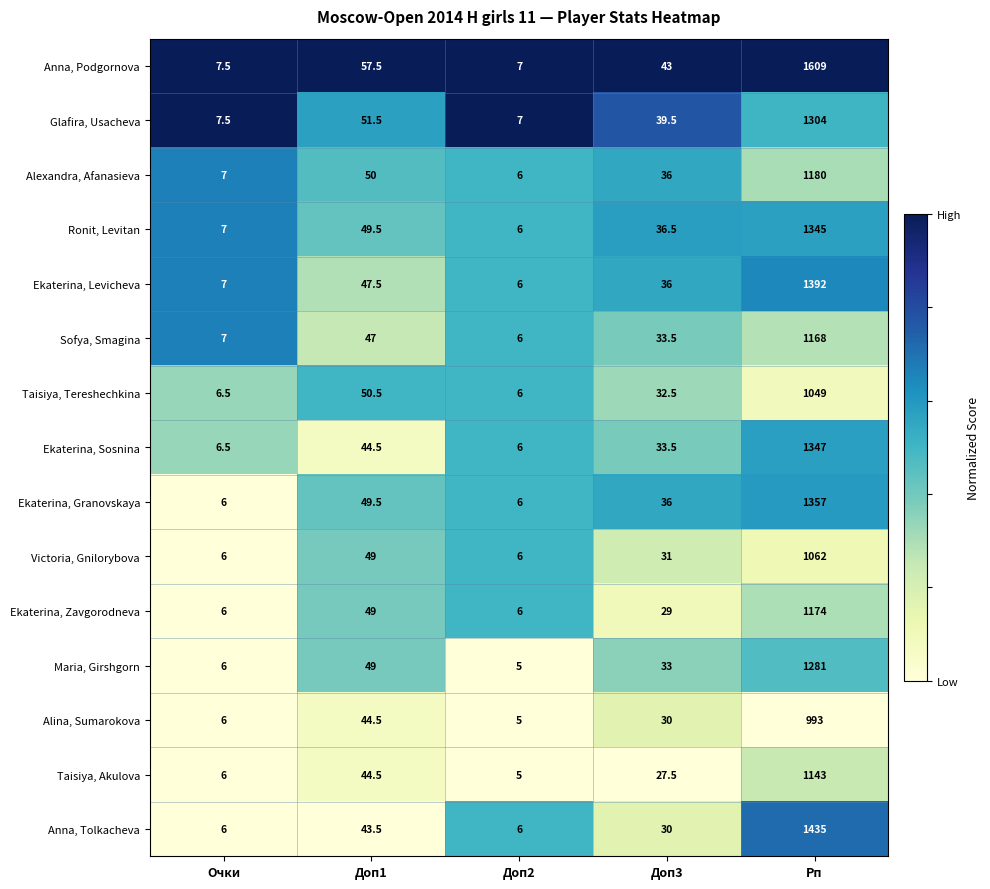

Rank the series at Рп from highest to lowest value.

Anna, Podgornova, Anna, Tolkacheva, Ekaterina, Levicheva, Ekaterina, Granovskaya, Ekaterina, Sosnina, Ronit, Levitan, Glafira, Usacheva, Maria, Girshgorn, Alexandra, Afanasieva, Ekaterina, Zavgorodneva, Sofya, Smagina, Taisiya, Akulova, Victoria, Gnilorybova, Taisiya, Tereshechkina, Alina, Sumarokova